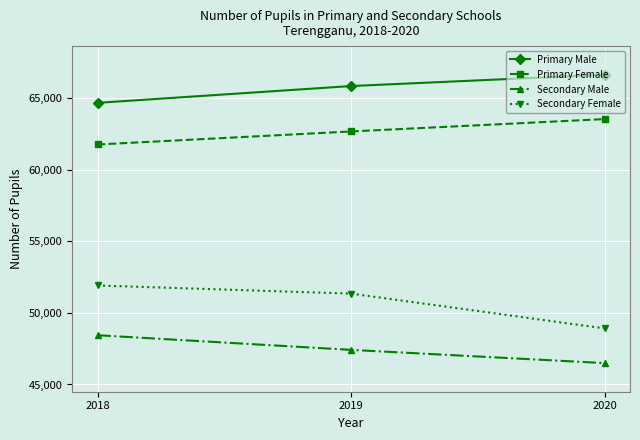

Which series changed the most between 2019 and 2020?

Secondary Female